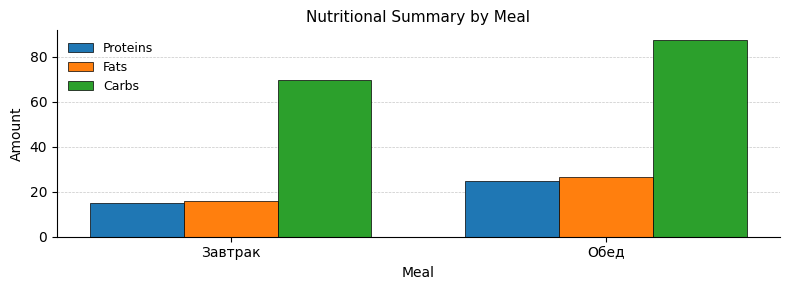

Reading right to left, list all the values displayed in this chart.

Proteins: Обед=24.6	Завтрак=15.2
Fats: Обед=26.6	Завтрак=16.1
Carbs: Обед=87.4	Завтрак=69.8